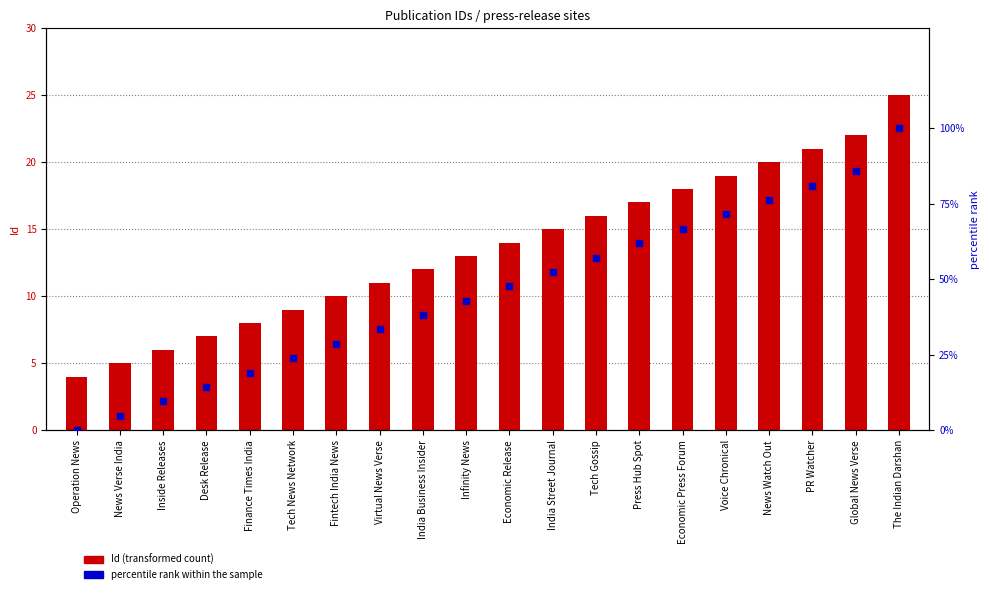

Which series has the largest total across all categories?

percentile rank within the sample